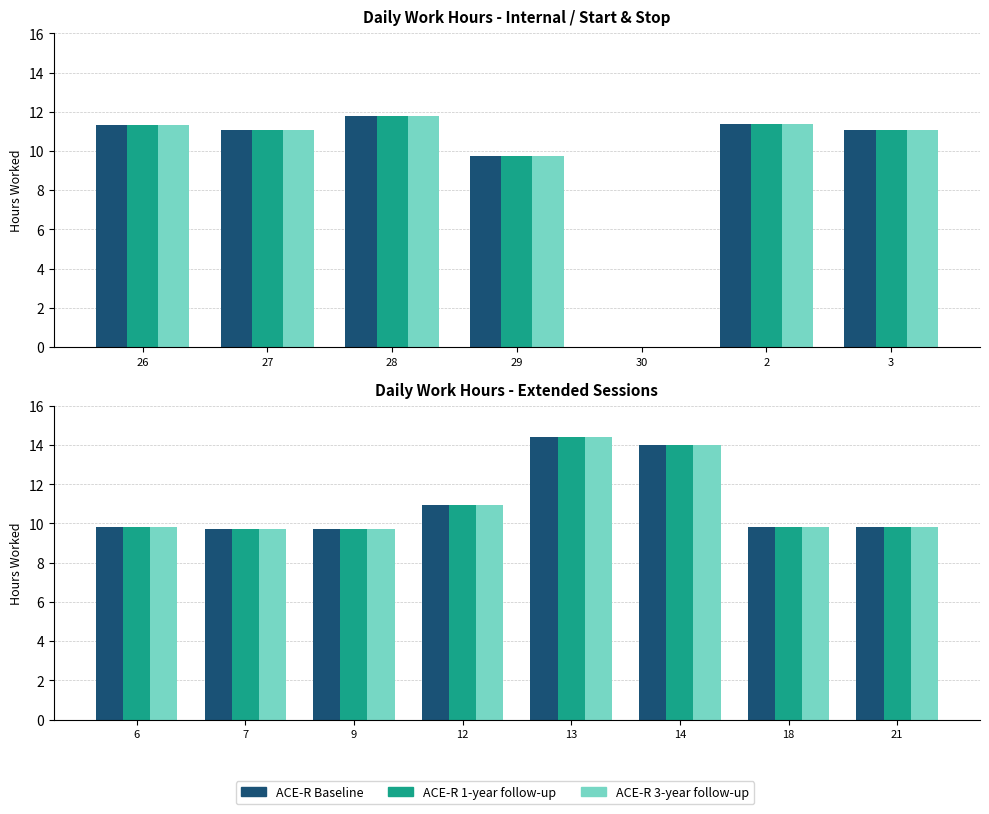

What is the difference between the second highest and second lowest values in the ACE-R Baseline series?

4.2